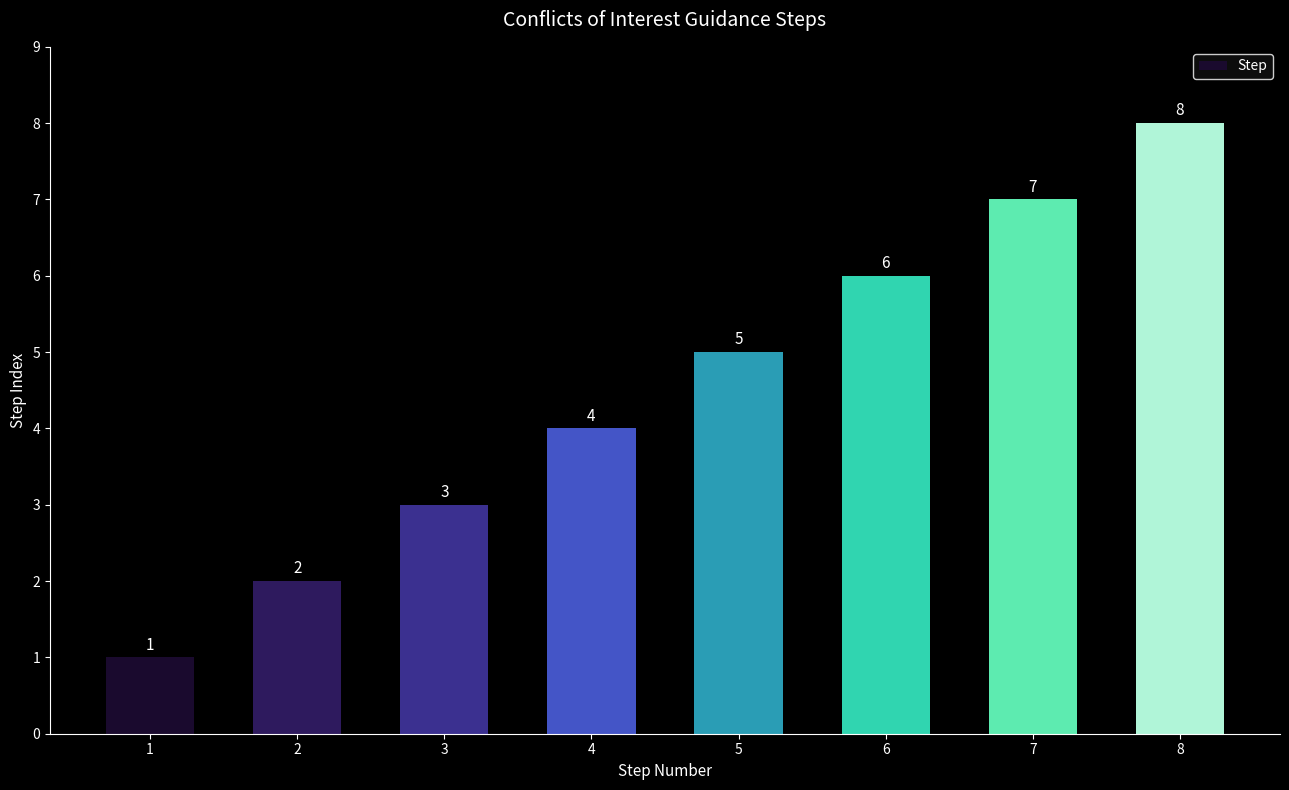

How many values are below 5?

4